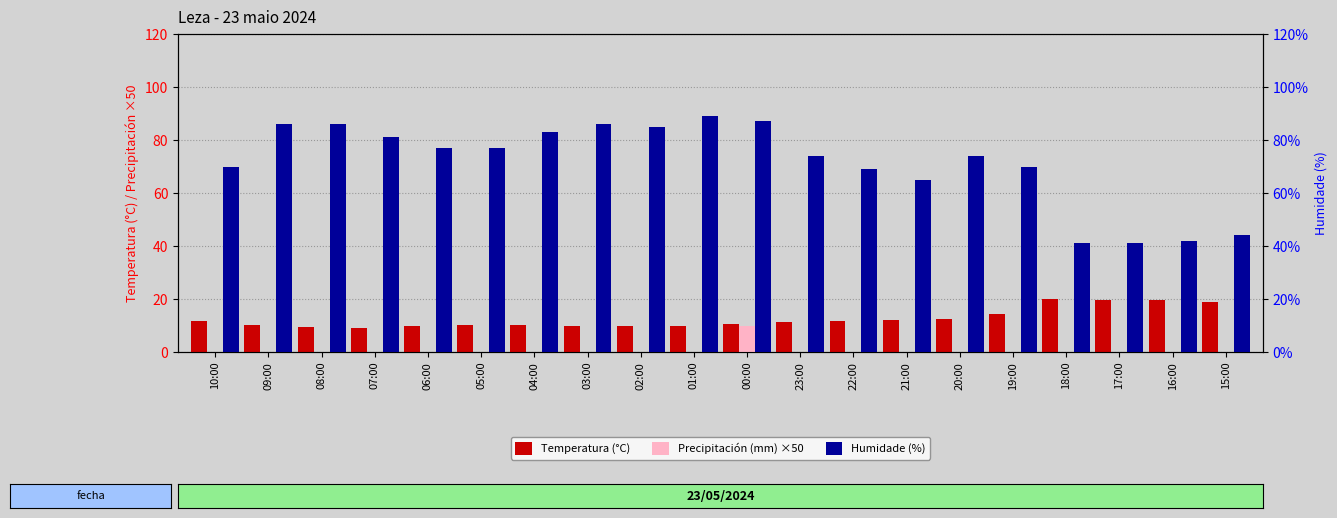

Read the Humidade (%) value at 02:00.

85.0